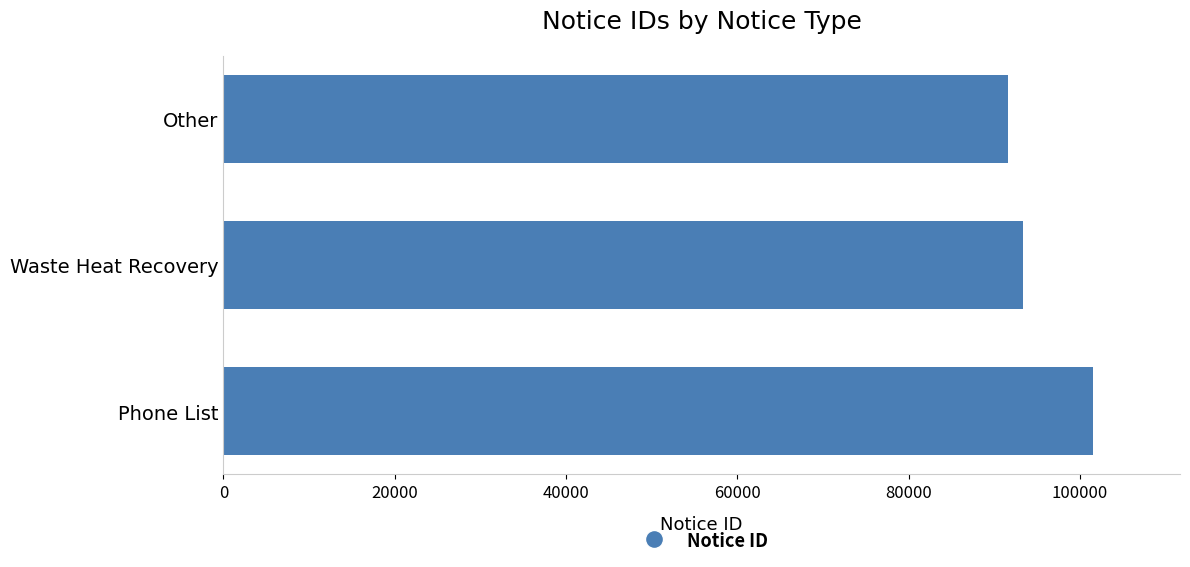

How many series are shown in this chart?

1